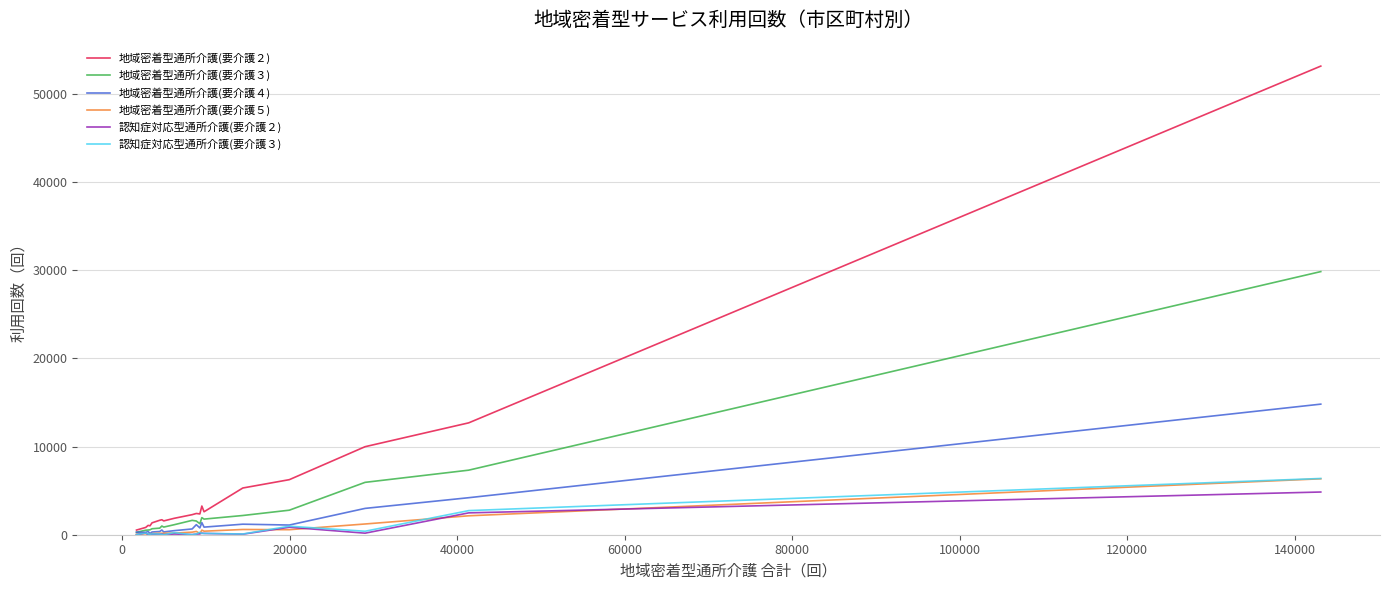

What is the difference between the maximum and second lowest values in the 地域密着型通所介護(要介護３) series?

29341